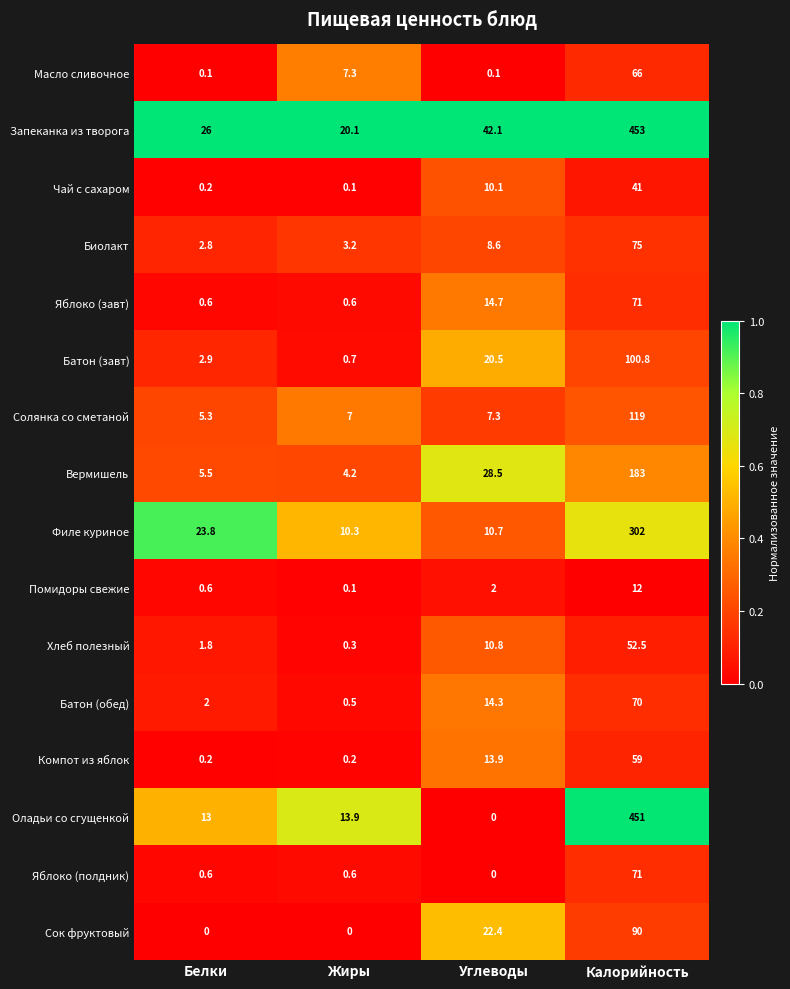

The Запеканка из творога series shows 26.9 at Углеводы. True or false?

False